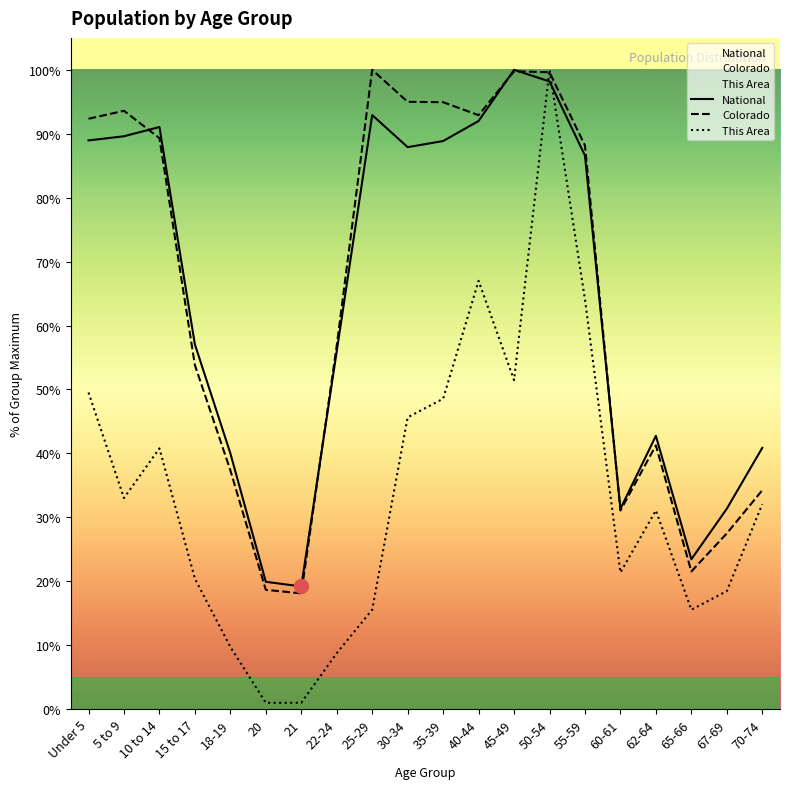

True or false: Colorado has a value of 146.4 at 30-34.

False